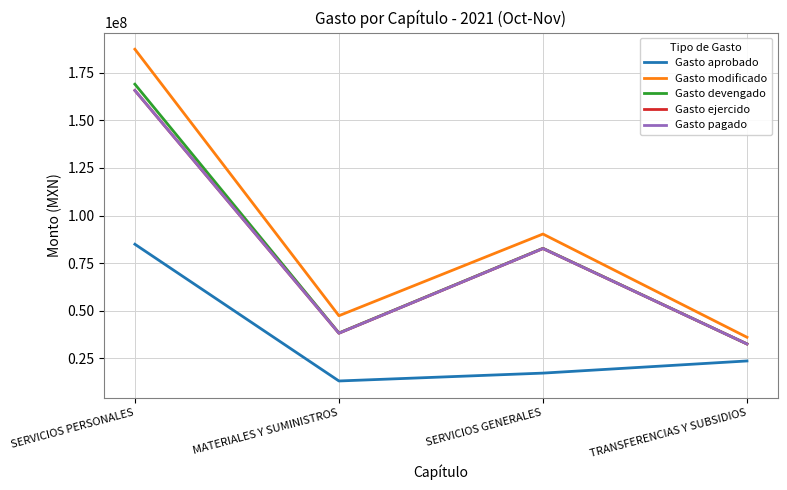

At which category does Gasto pagado reach its first local peak?

SERVICIOS GENERALES